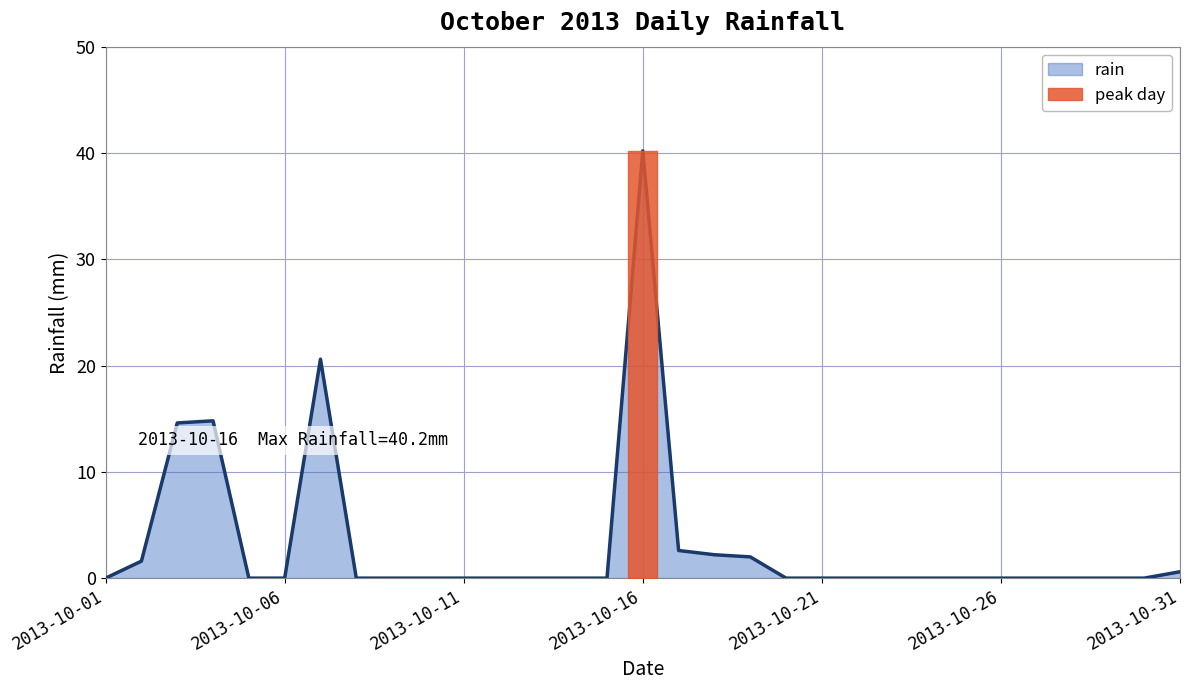

Reading right to left, extract all data points from this chart.

2013-10-31=0.6	2013-10-30=0.0	2013-10-29=0.0	2013-10-28=0.0	2013-10-27=0.0	2013-10-26=0.0	2013-10-25=0.0	2013-10-24=0.0	2013-10-23=0.0	2013-10-22=0.0	2013-10-21=0.0	2013-10-20=0.0	2013-10-19=2.0	2013-10-18=2.2	2013-10-17=2.6	2013-10-16=40.2	2013-10-15=0.0	2013-10-14=0.0	2013-10-13=0.0	2013-10-12=0.0	2013-10-11=0.0	2013-10-10=0.0	2013-10-09=0.0	2013-10-08=0.0	2013-10-07=20.6	2013-10-06=0.0	2013-10-05=0.0	2013-10-04=14.8	2013-10-03=14.6	2013-10-02=1.6	2013-10-01=0.0